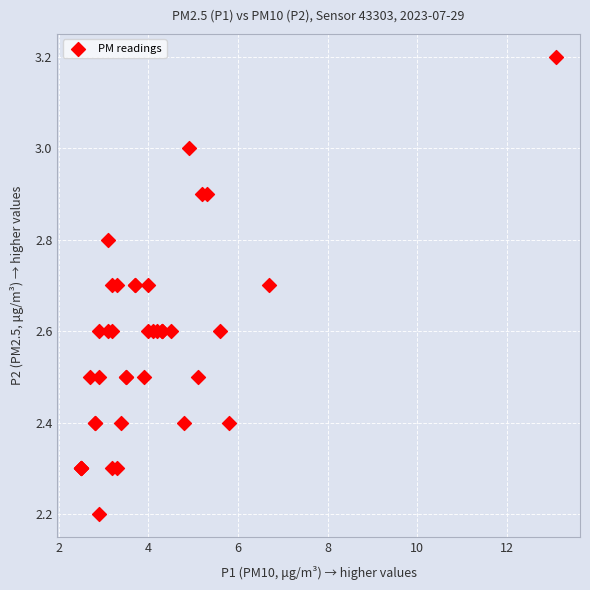

What Y value in the scatter plot is closest to 2?

2.2